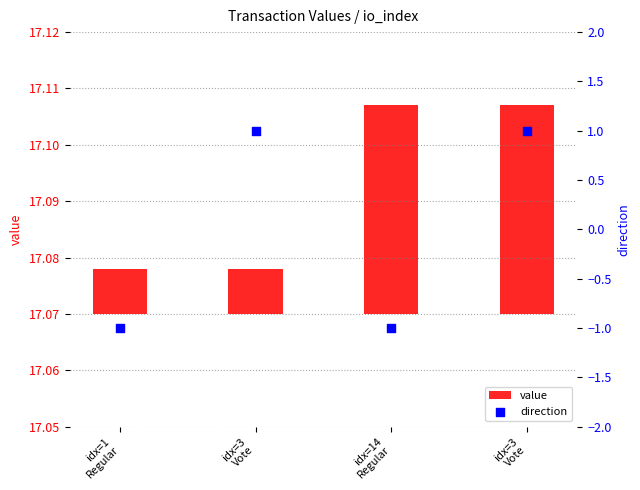

At how many categories does at least one series exceed 0?

4